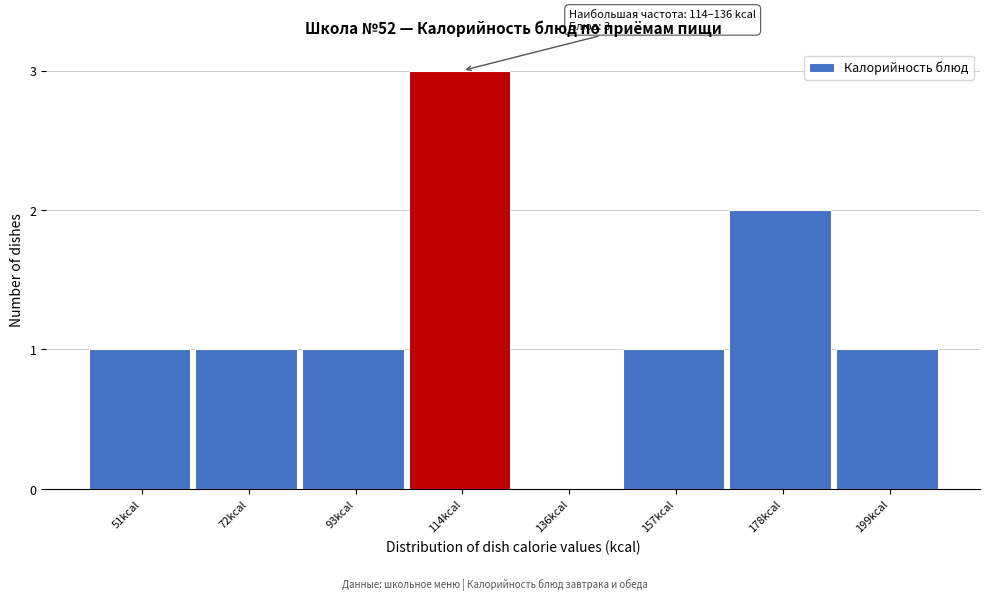

Reading left to right, extract all data points from this chart.

51kcal=1	72kcal=1	93kcal=1	114kcal=3	136kcal=0	157kcal=1	178kcal=2	199kcal=1